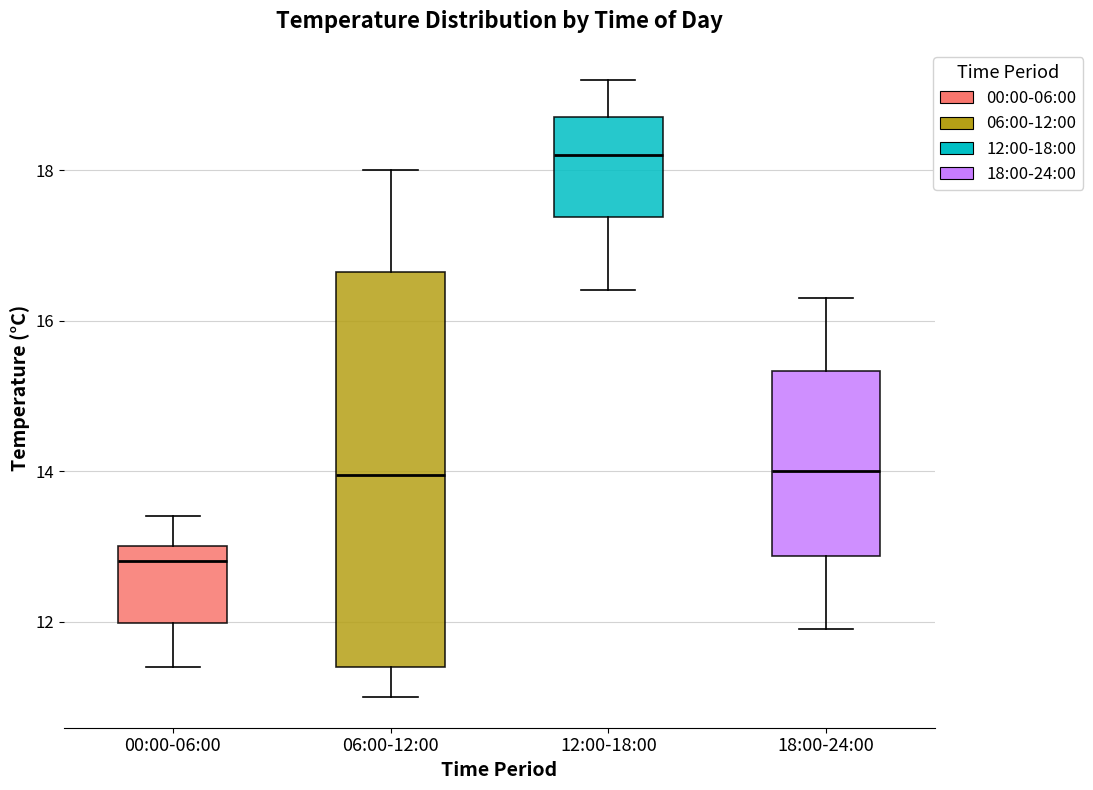

Which box is the tallest, from its lower edge to its upper edge?

06:00-12:00